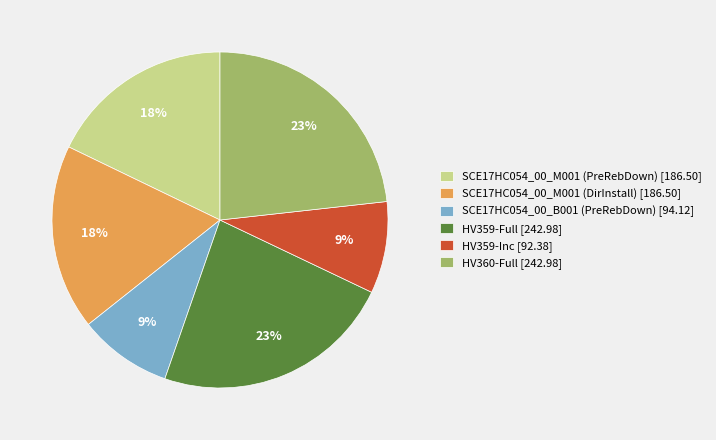

Is it true that HV359-Full [242.98] is 23% of the pie?

True